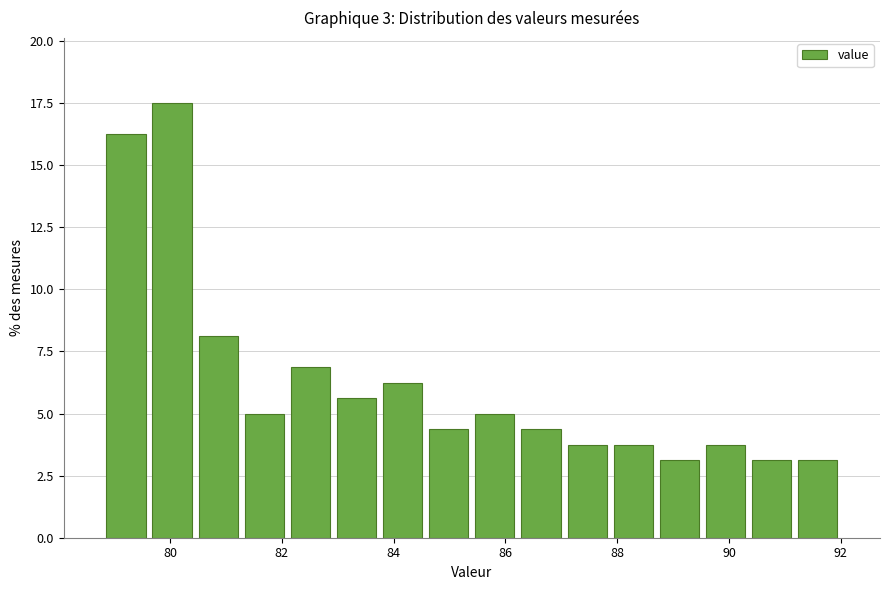

How tall is the bar that spans 88.8 to 89.6 on the x-axis? Neither the bar edges nor the heights are printed on the chart, so give them approximately, as read against the axes.

3.0